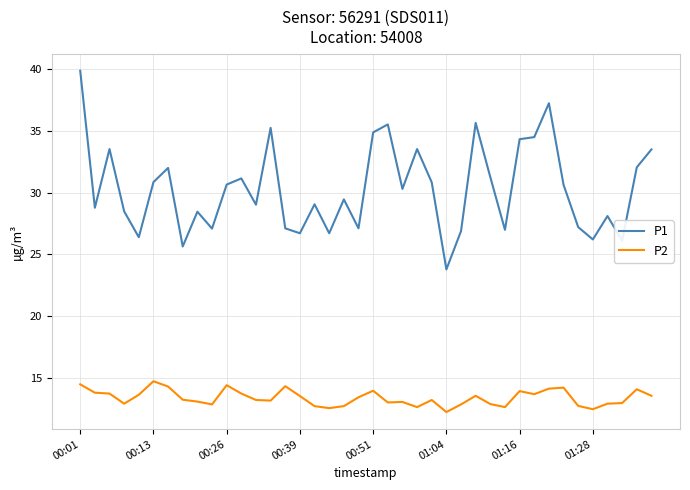

What is the maximum value for P2?

14.7